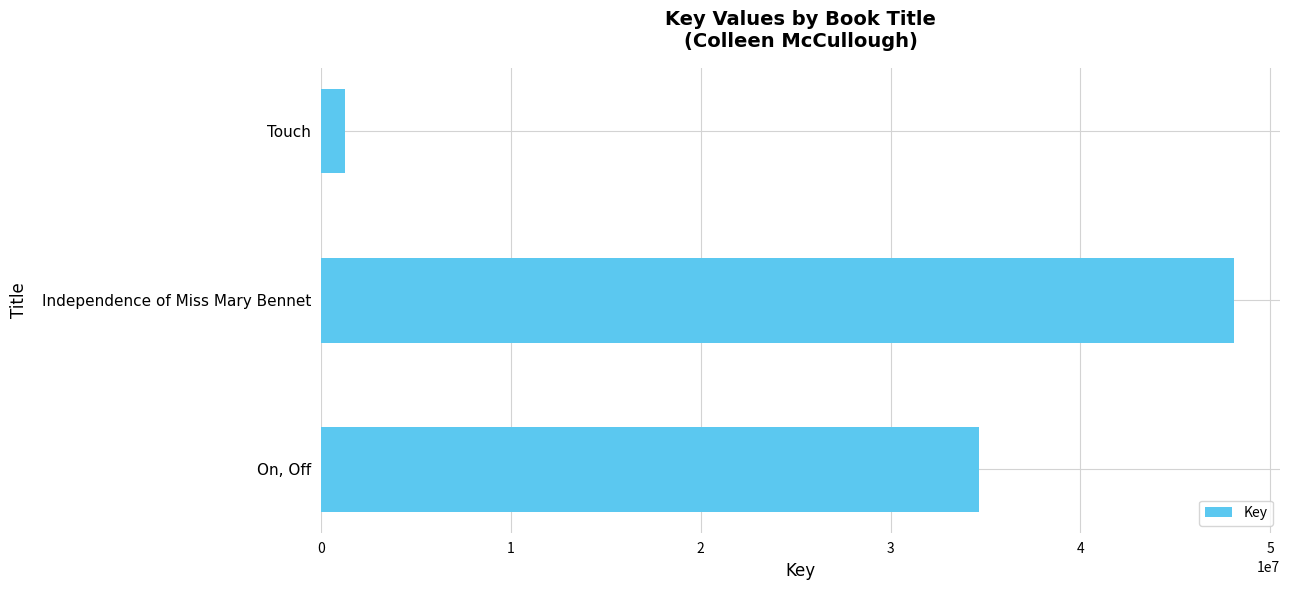

How many categories are shown in the chart?

3